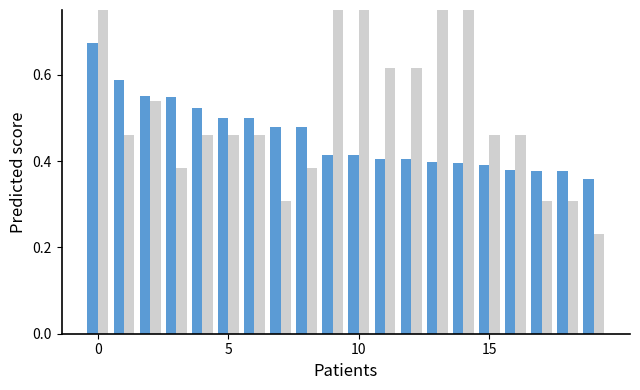

Reading left to right, transcribe all the data shown in this chart.

CG%: 0.7	0.6	0.6	0.5	0.5	0.5	0.5	0.5	0.5	0.4	0.4	0.4	0.4	0.4	0.4	0.4	0.4	0.4	0.4	0.4
MFEI: 0.8	0.5	0.5	0.4	0.5	0.5	0.5	0.3	0.4	0.8	0.8	0.6	0.6	1.0	0.8	0.5	0.5	0.3	0.3	0.2